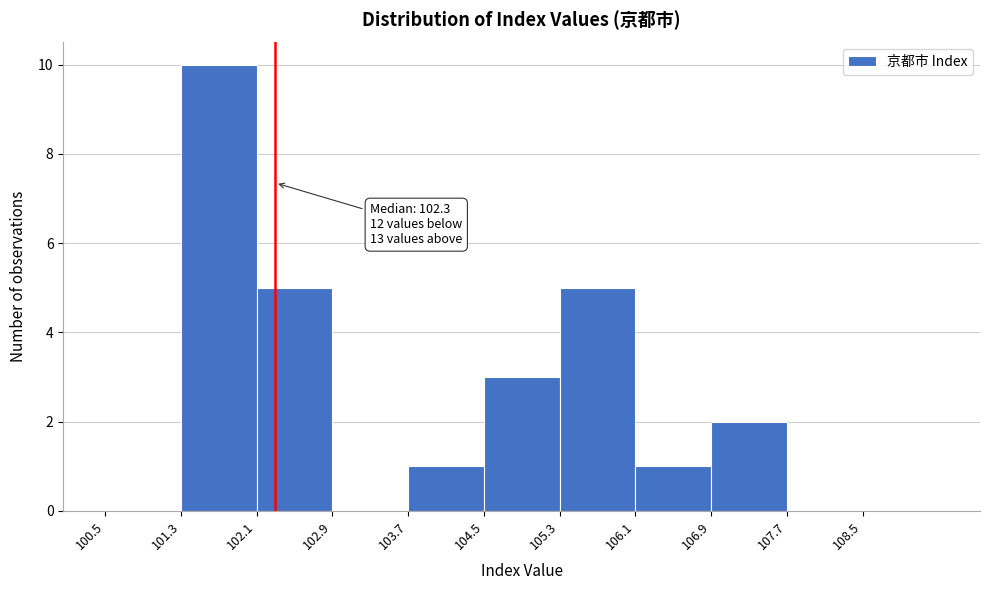

Which range on the x-axis has the tallest bar?

101.3 to 102.1